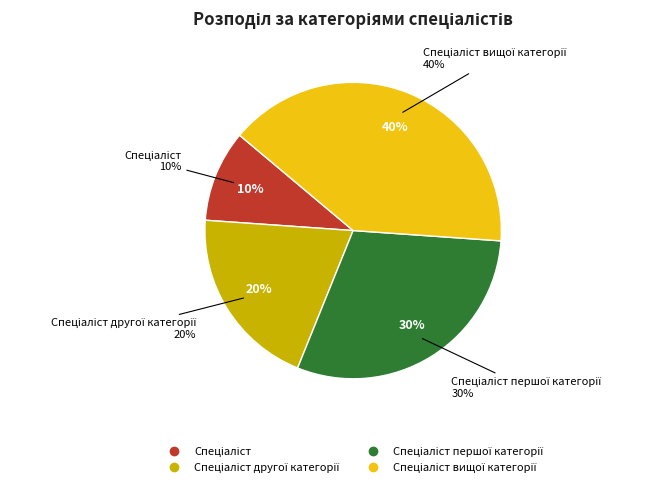

Which category has the biggest portion of the pie?

Спеціаліст вищої категорії